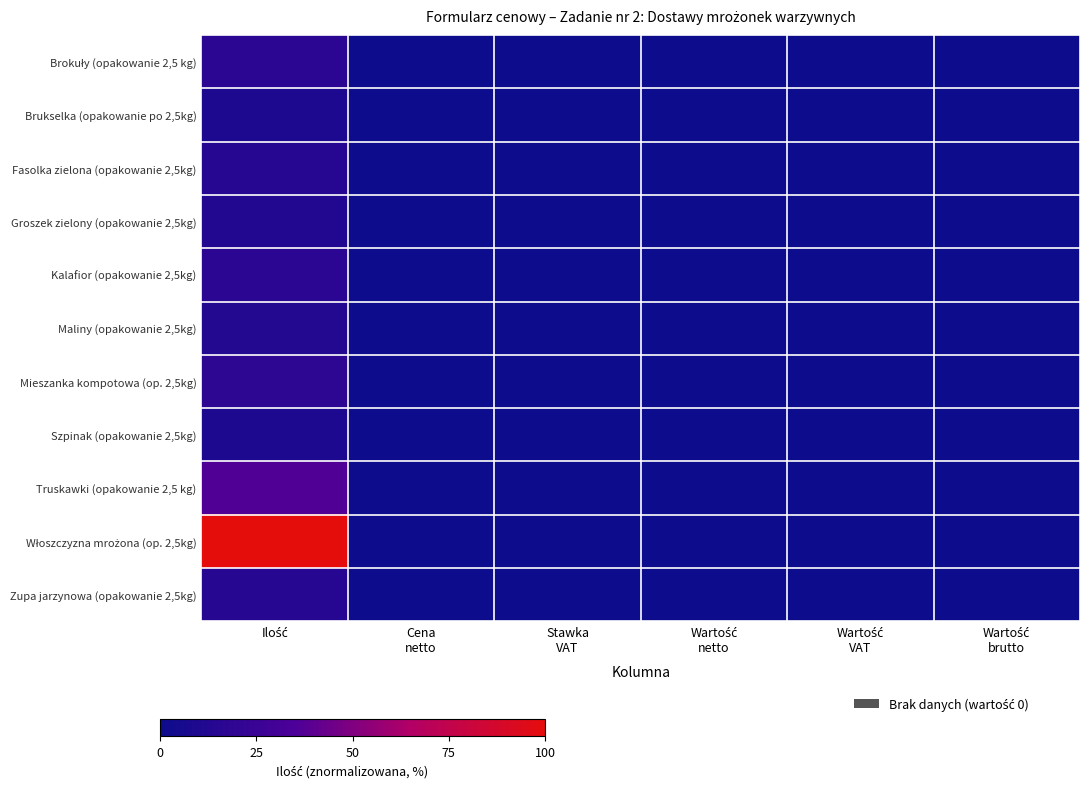

At how many categories does at least one series exceed 49?

1